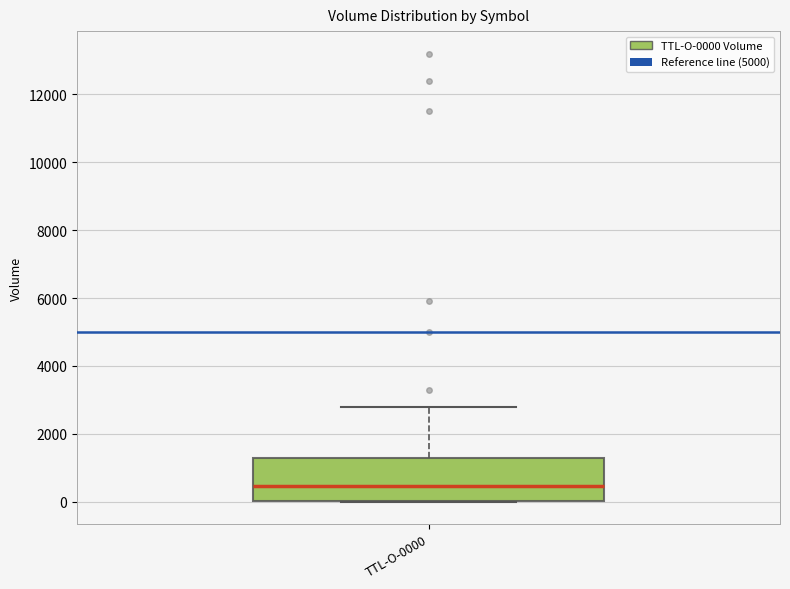

Transcribe this box plot: give where the median line is, the range the box spans, and where the two whiskers end, as read against the y-axis. The values are not printed on the chart, so give them approximately, as read against the axis.

median 400, box 0 to 1200, whiskers 0 to 2800